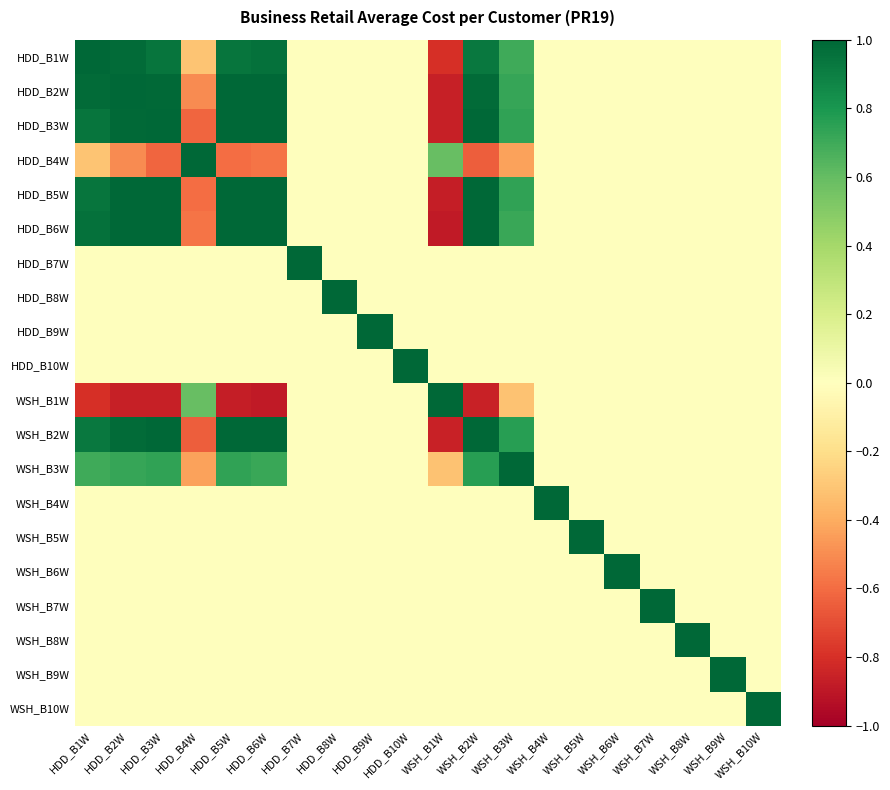

What is the total value across all series at HDD_B7W?

1.0